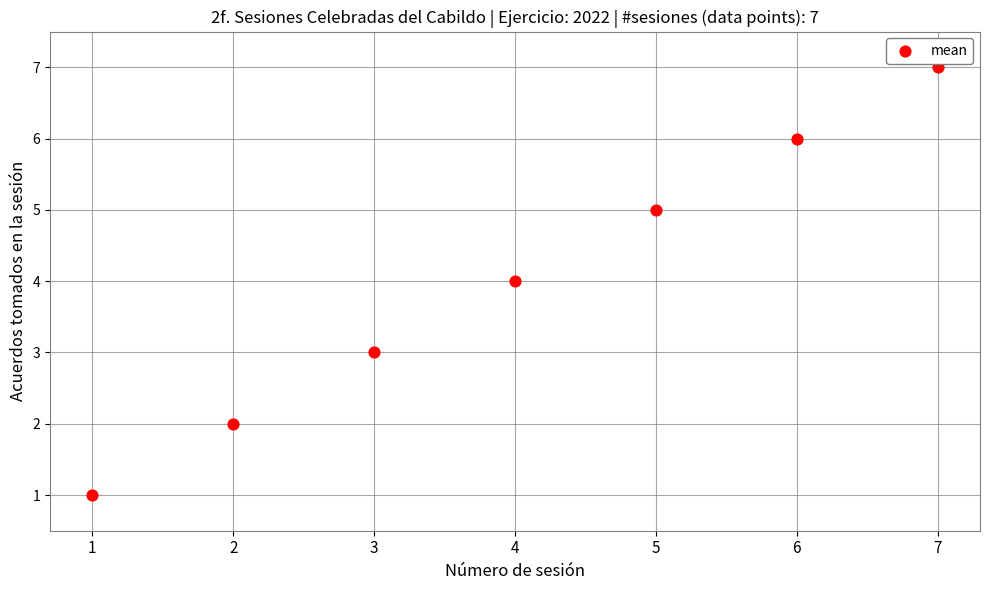

What is the average Y value?

4